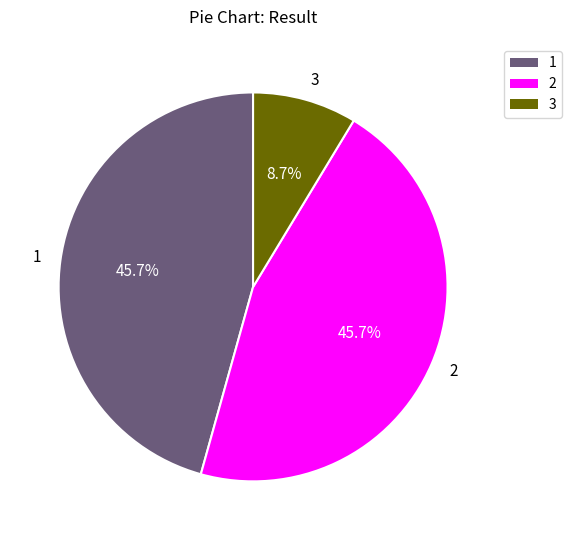

Is 3 the majority of the pie?

No